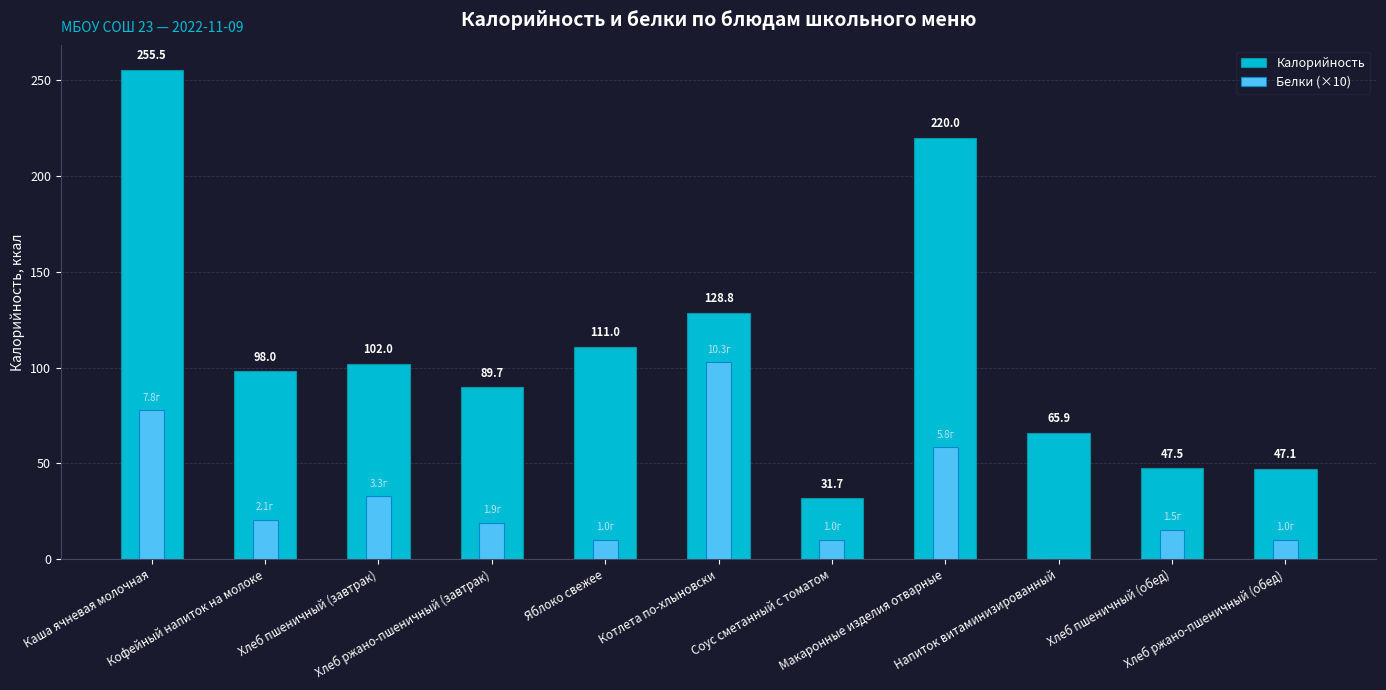

How many data points in Белки (×10) are less than 18?

5